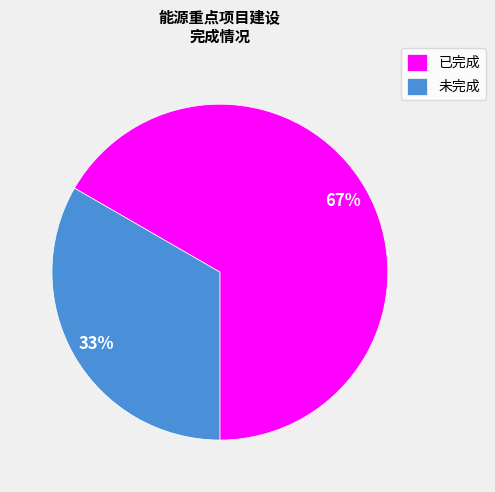

What is the majority slice?

已完成